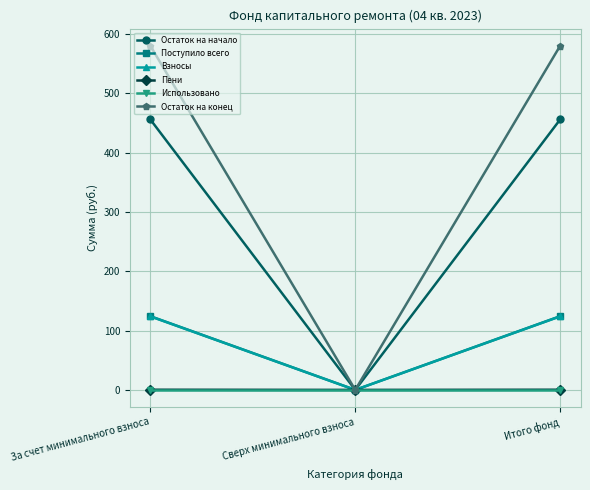

What is the value of the Пени point at the 3rd from the left?

0.3